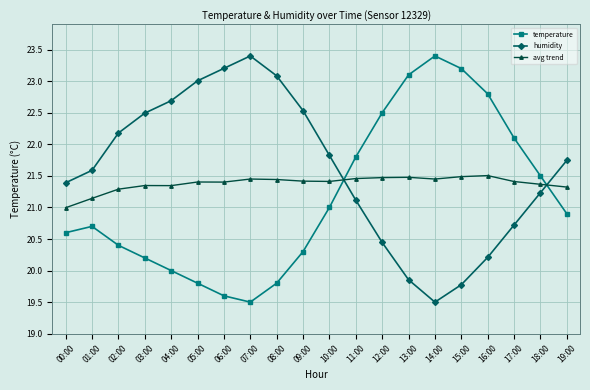

How many intersections are there between avg trend and temperature?

2